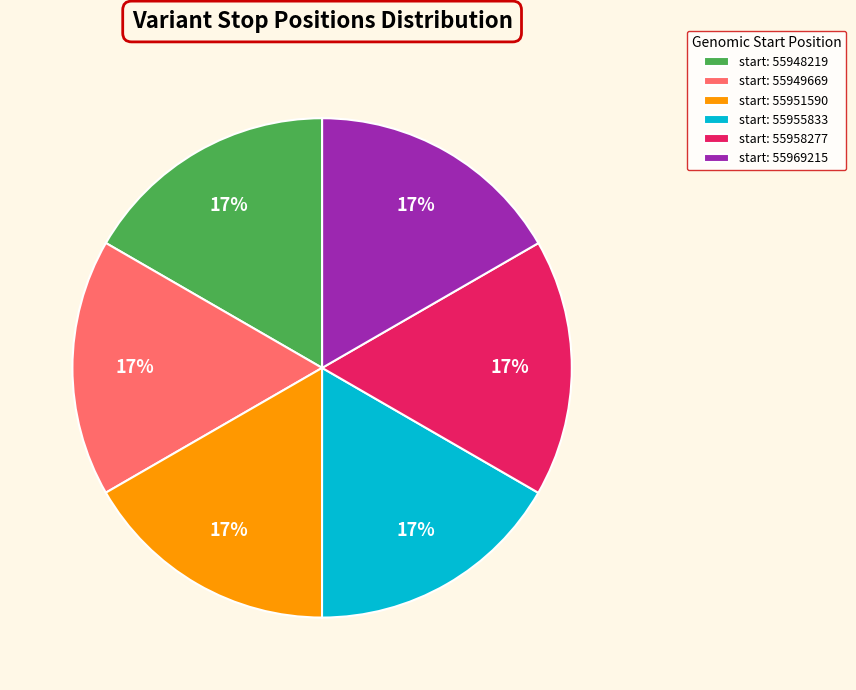

Does any single category account for the majority?

No